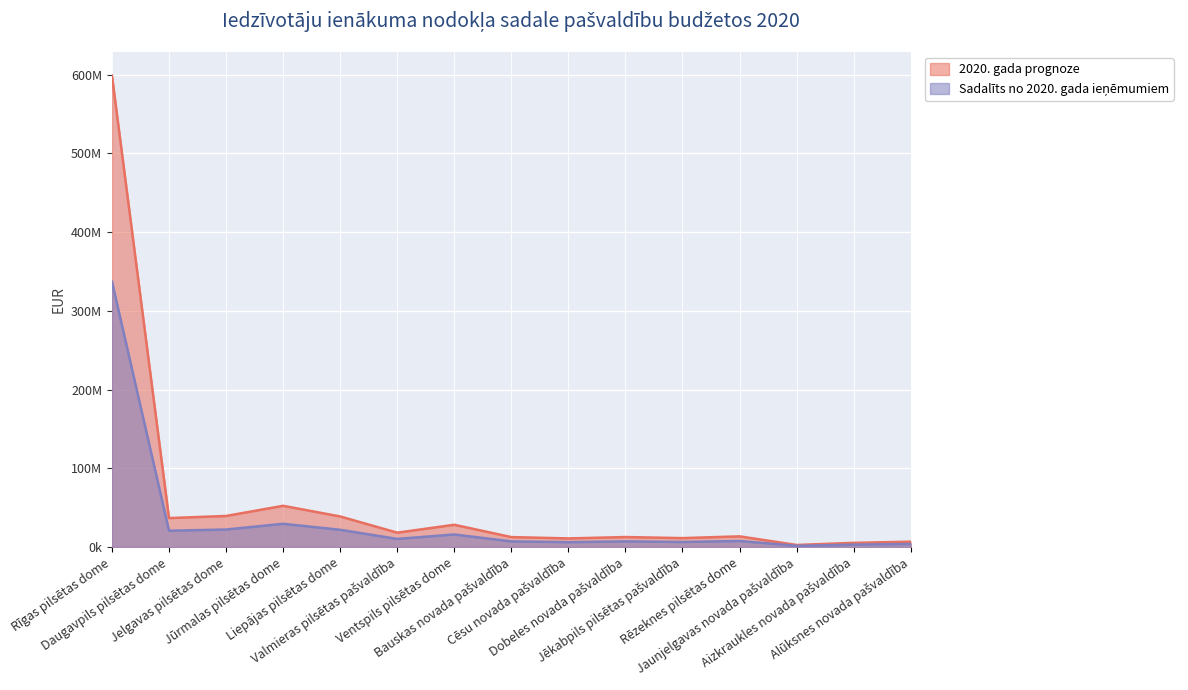

What are all the series names shown in the legend?

2020. gada prognoze, Sadalīts no 2020. gada ieņēmumiem